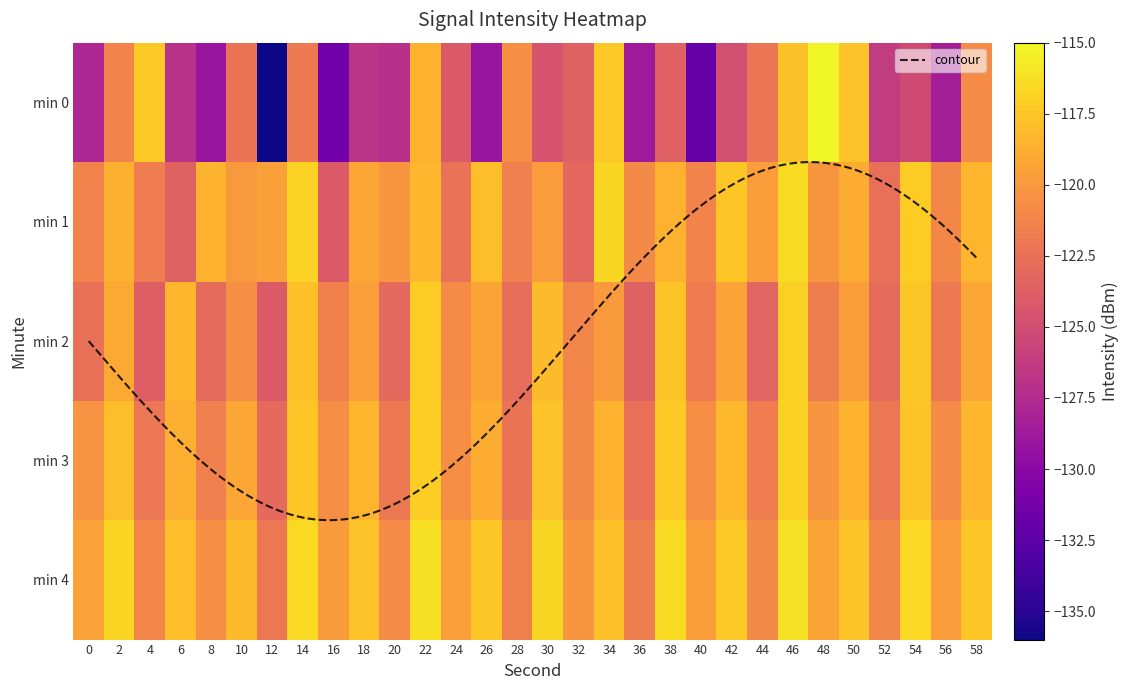

What is the sum of the 2 values at 44 and 36?

-246.8